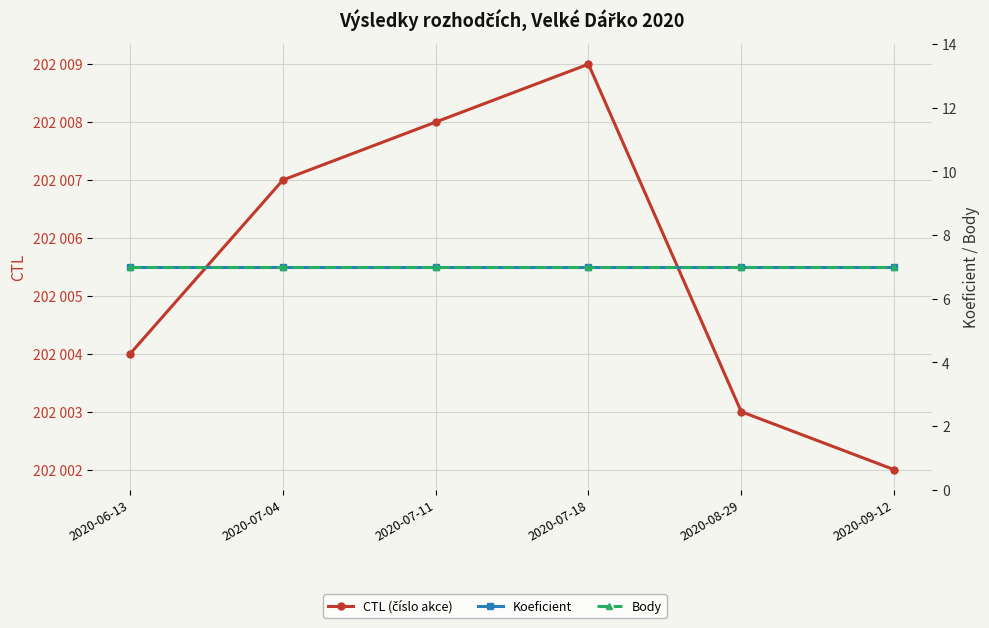

Between 2020-06-13 and 2020-09-12, which series saw the biggest shift?

CTL (číslo akce)